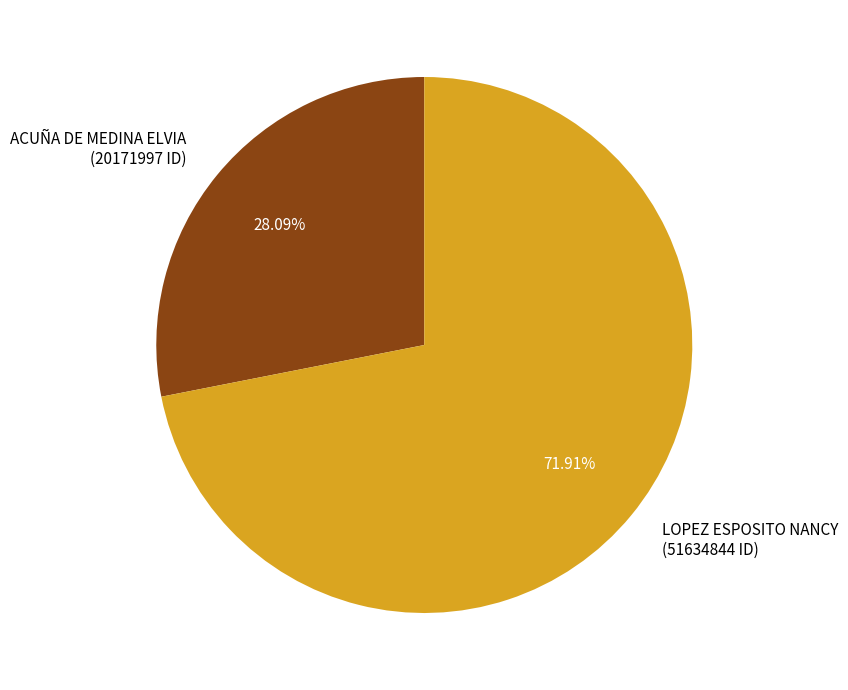

Which has a higher value, ACUÑA DE MEDINA ELVIA or LOPEZ ESPOSITO NANCY?

LOPEZ ESPOSITO NANCY